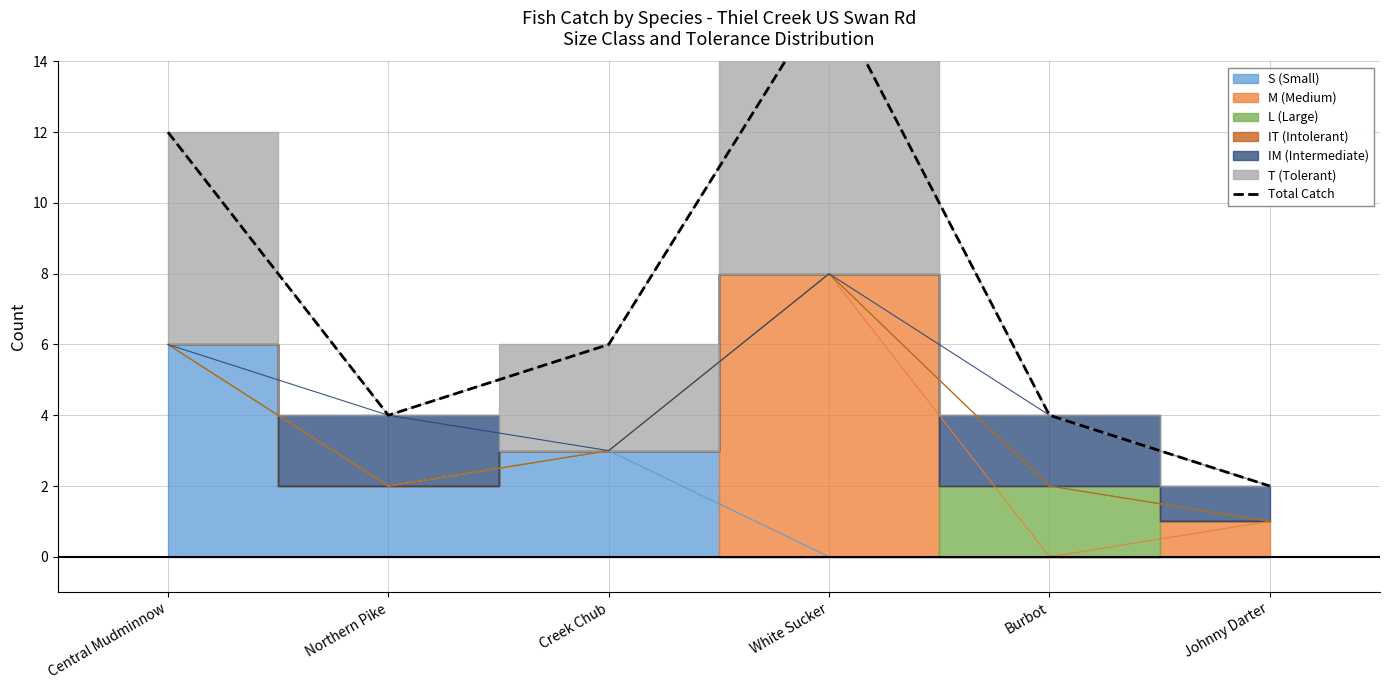

How many points are lower than both their immediate neighbors (excluding endpoints)?

1